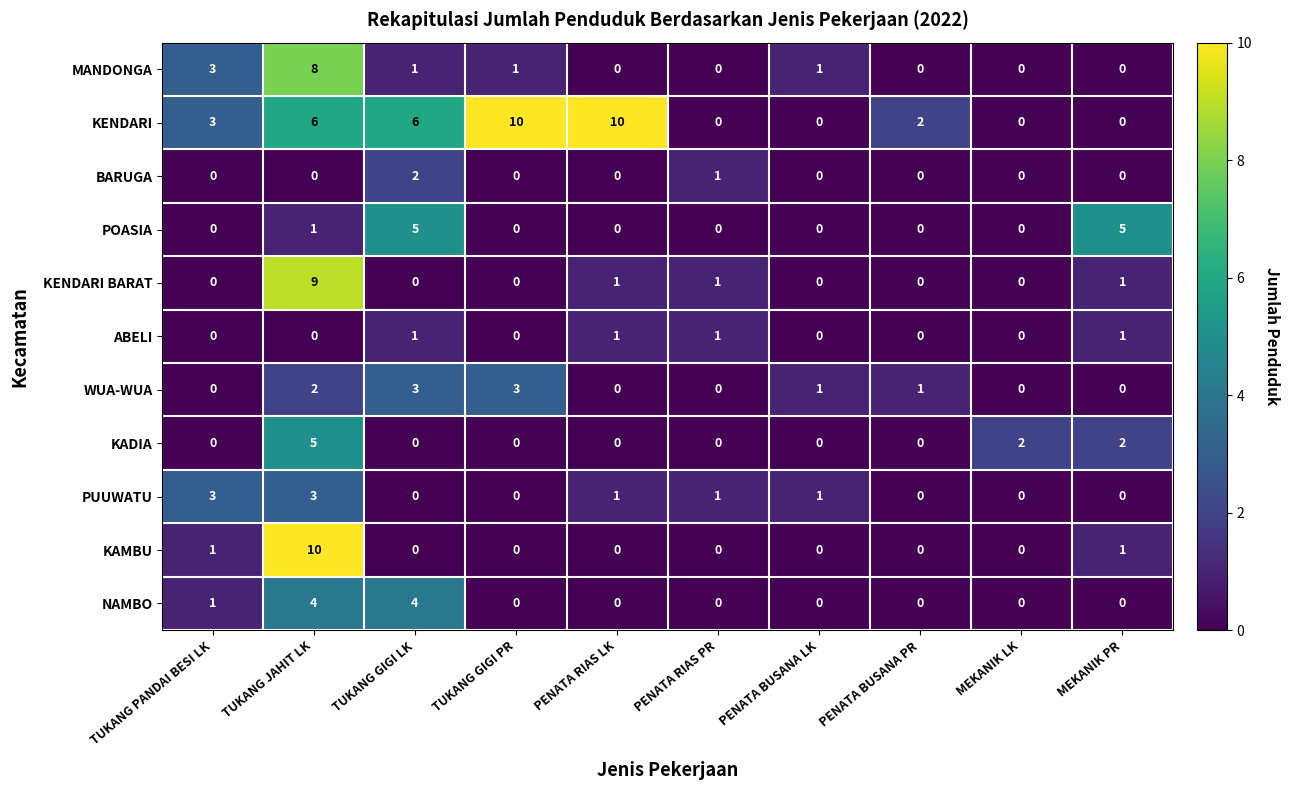

At which category is the sum across all series the highest?

TUKANG JAHIT LK